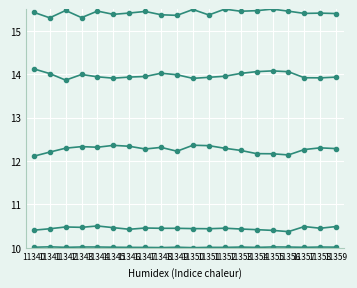

How many series are shown in this chart?

5